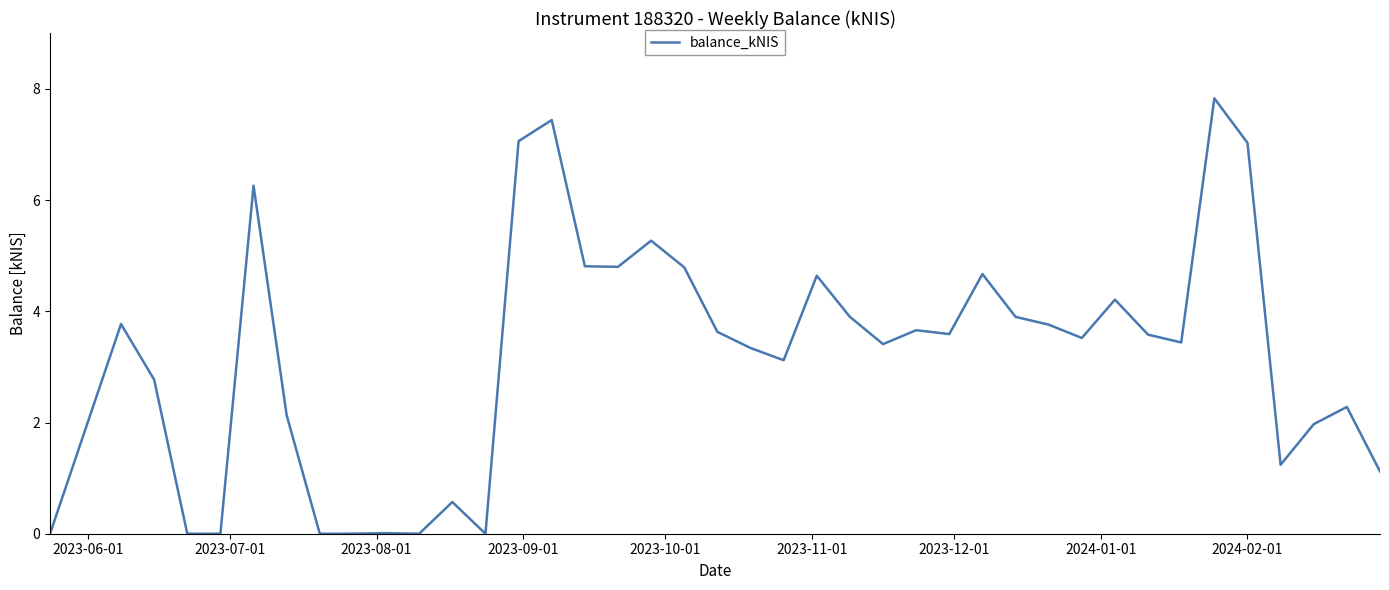

Count the number of categories in the chart.

40